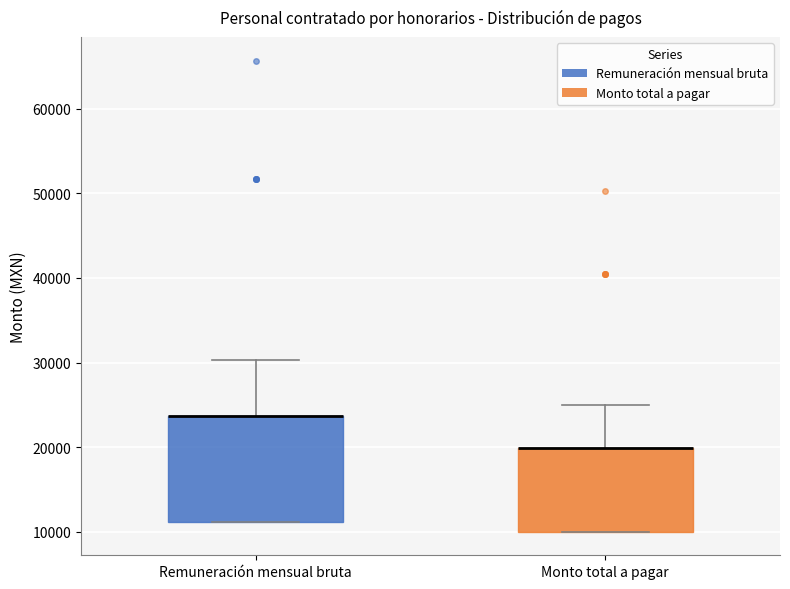

Which box is the tallest, from its lower edge to its upper edge?

Remuneración mensual bruta